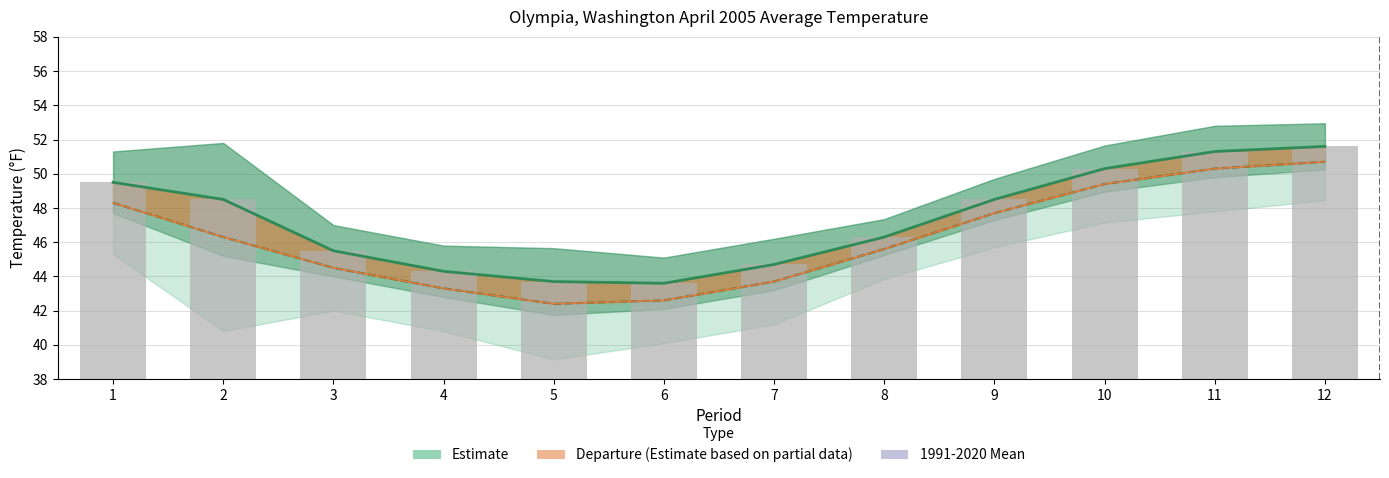

What is the value of the Value bar at the 3rd from the left?

45.5